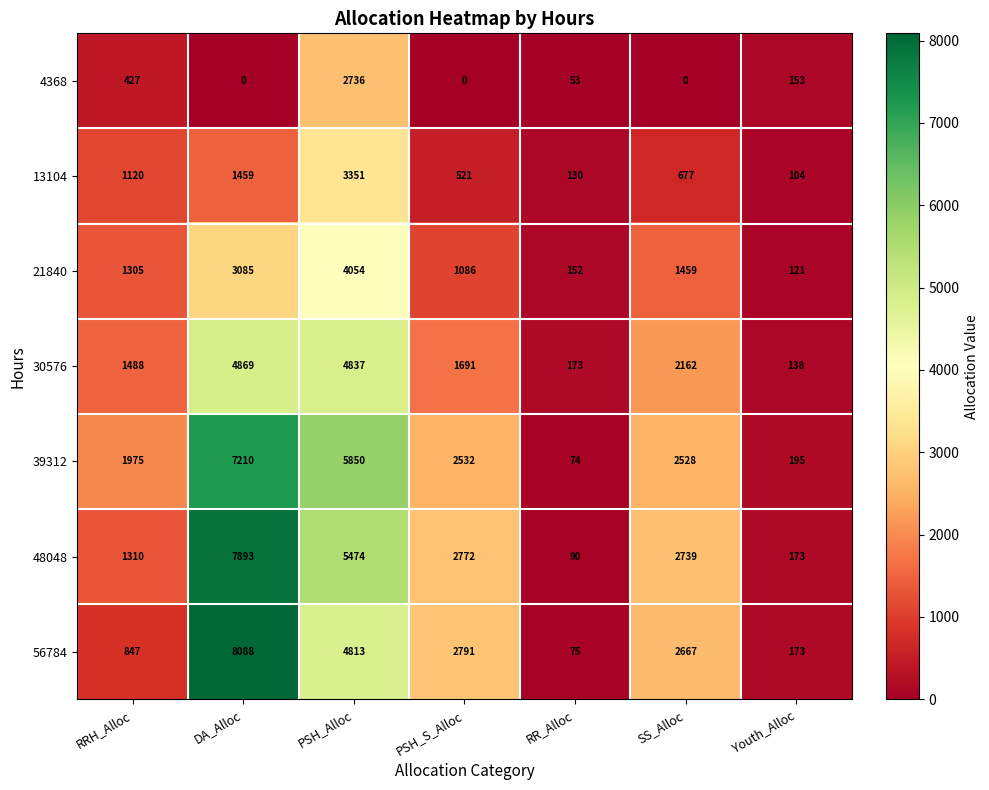

What is the average value of the 56784 series?

2779